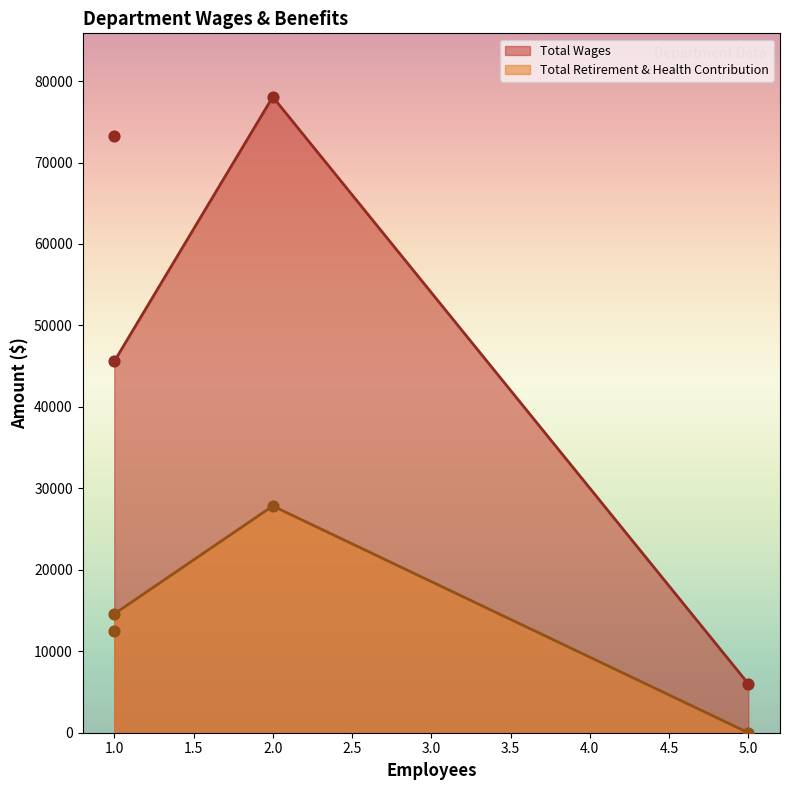

True or false: Total Wages and Total Retirement & Health Contribution intersect in this chart.

False